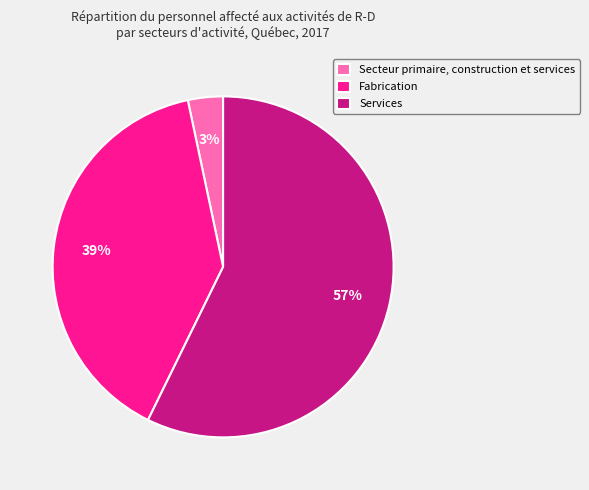

Is Services the majority of the pie?

Yes